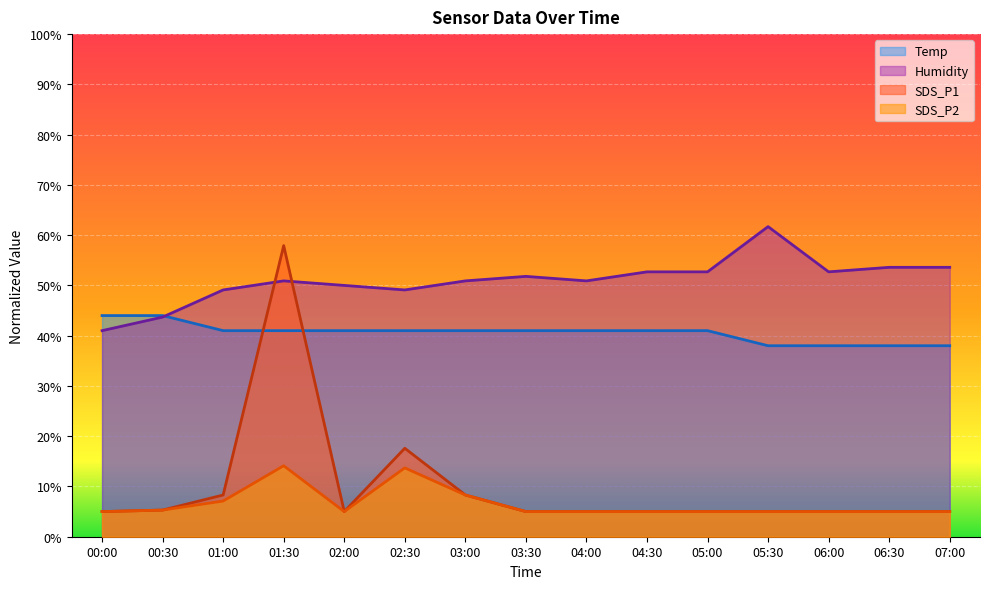

Where is the first local maximum for SDS_P2?

01:30